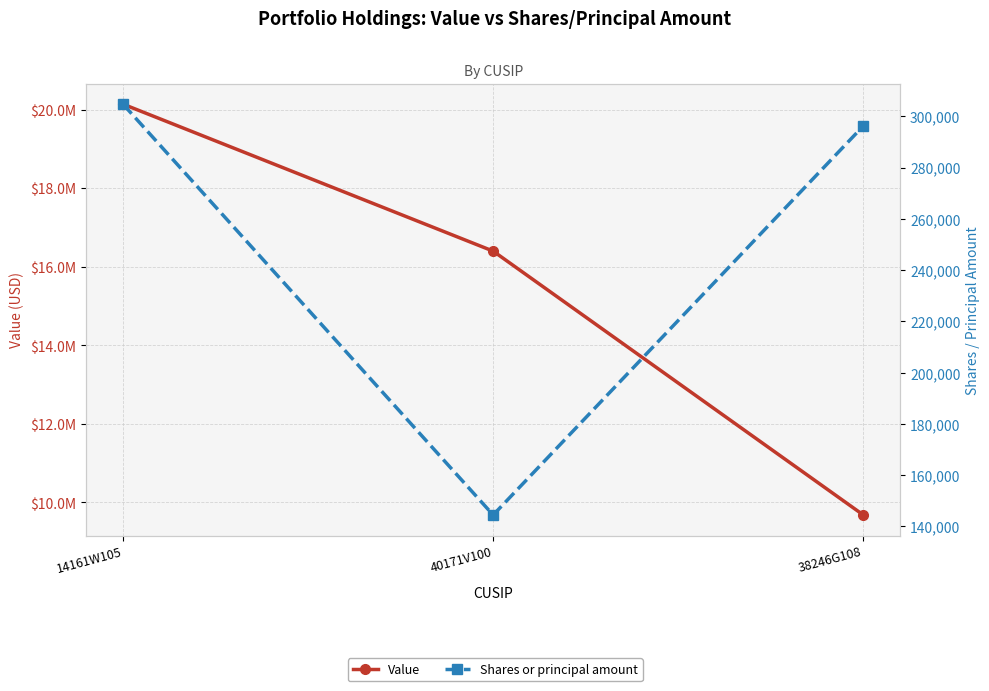

Between 40171V100 and 38246G108, which is larger?

40171V100